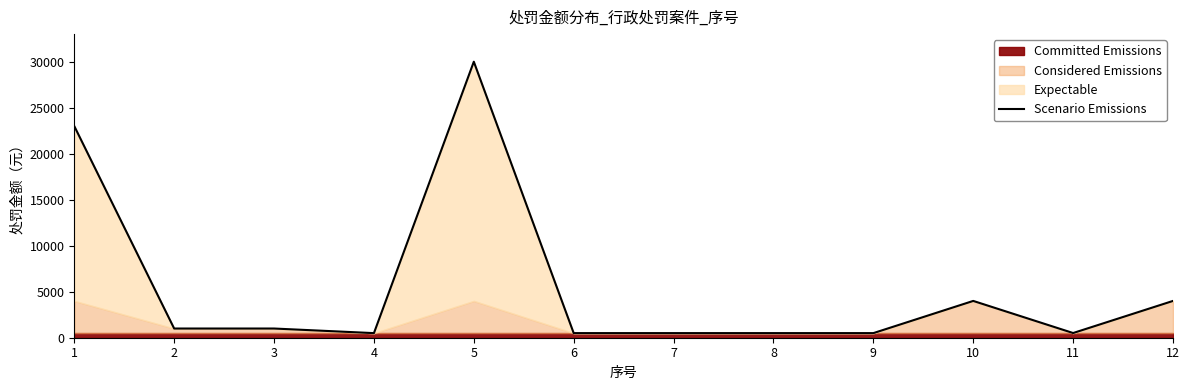

What is the value of the 2nd point from the left?

1000